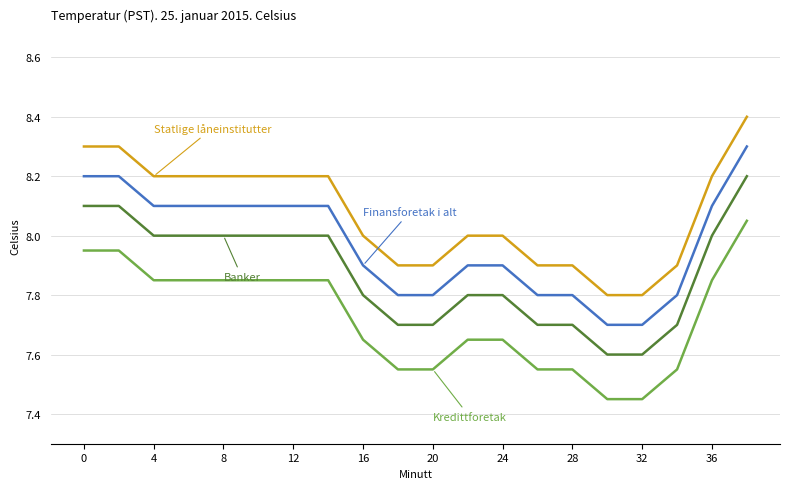

What is the maximum value shown in the chart?

8.4